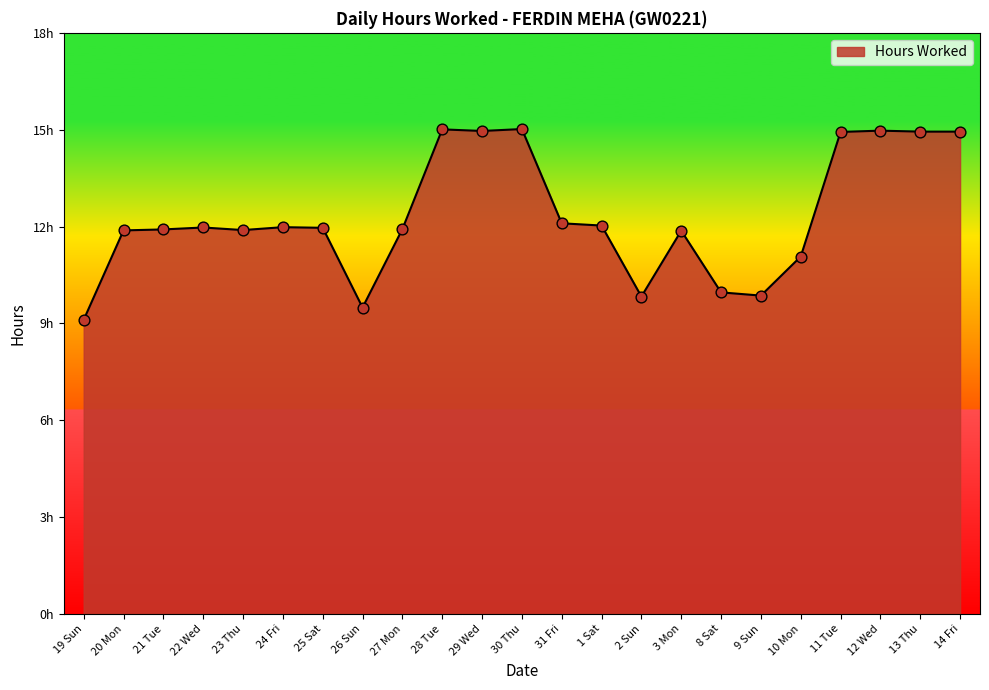

Between 23 Thu and 22 Wed, which is larger?

22 Wed